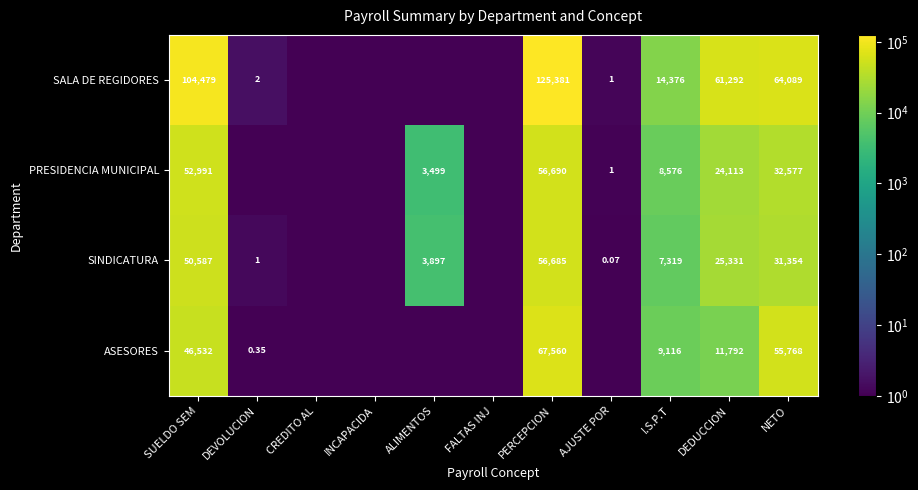

Between SUELDO SEM and PERCEPCION, which series saw the biggest shift?

ASESORES